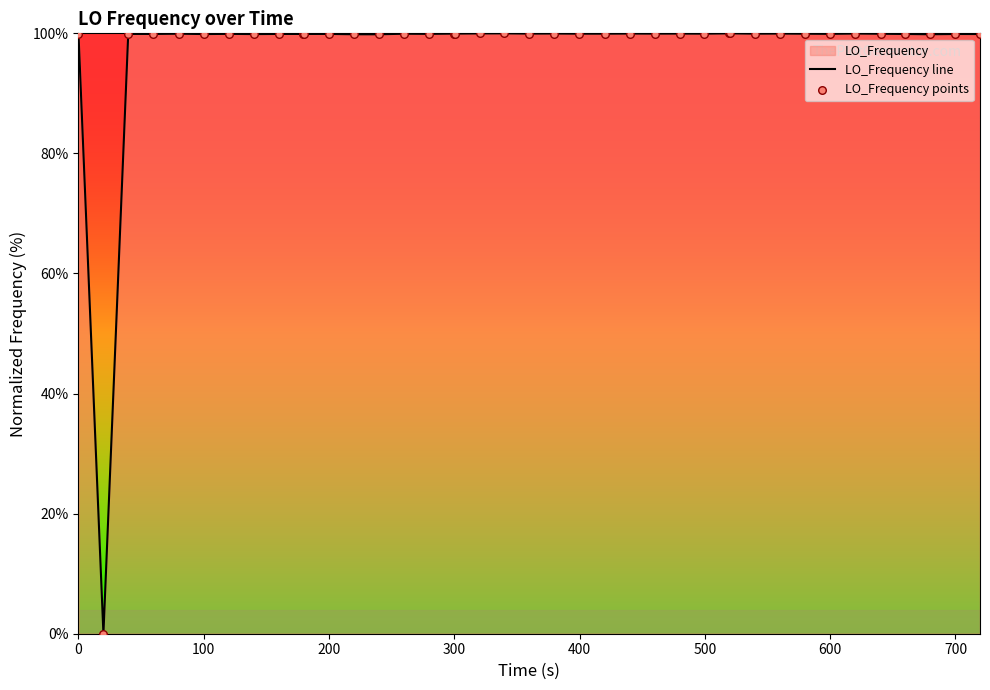

What is the maximum value shown in the chart?

100.0